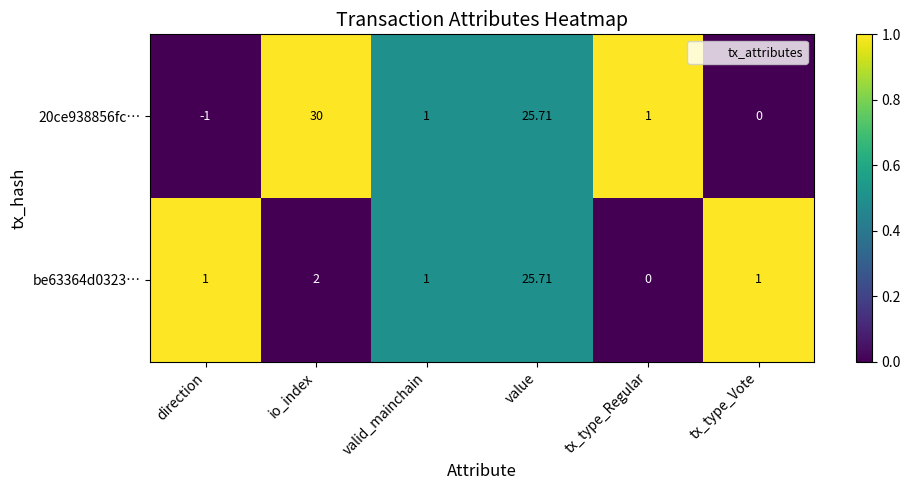

Which category has the highest value in the be63364d0323… series?

value